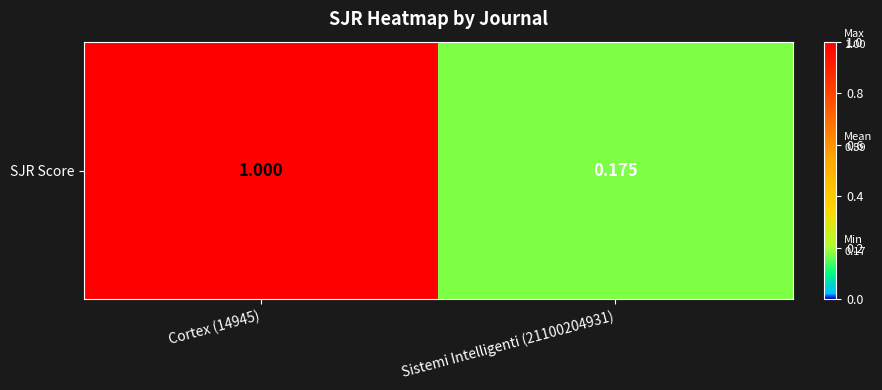

What is the change in value from Cortex (14945) to Sistemi Intelligenti (21100204931)?

-0.8